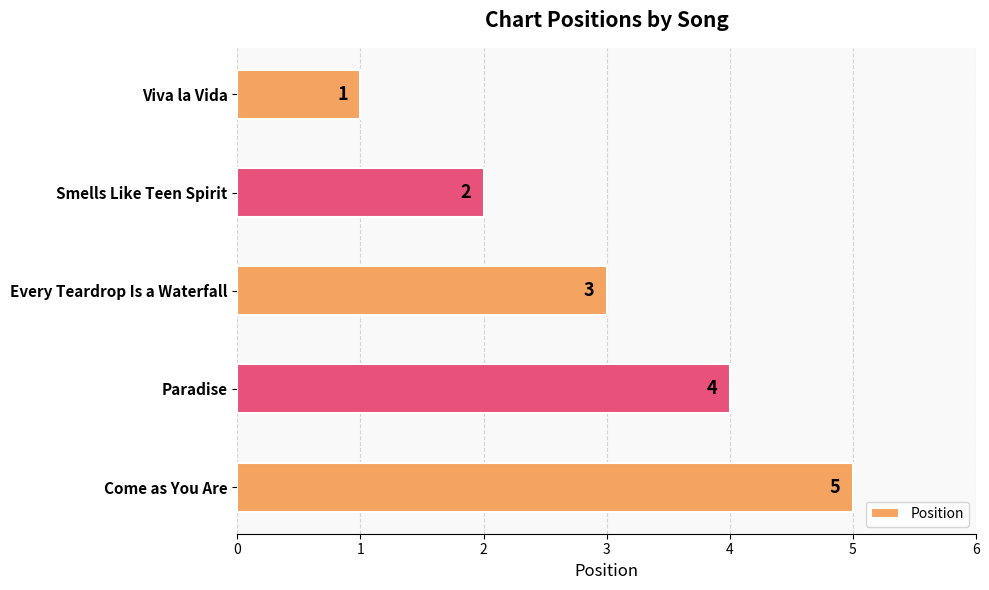

What is the maximum value shown in the chart?

5